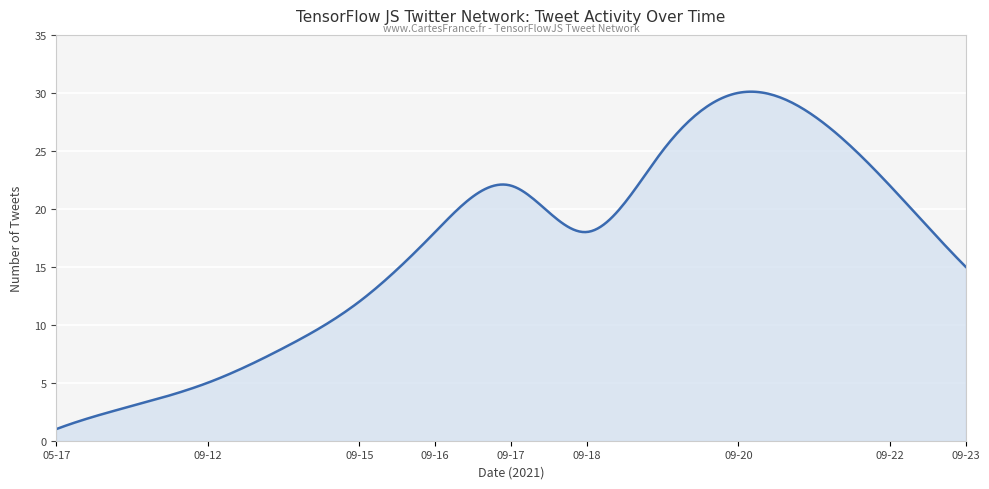

What is the difference between the maximum and minimum values?

29.1